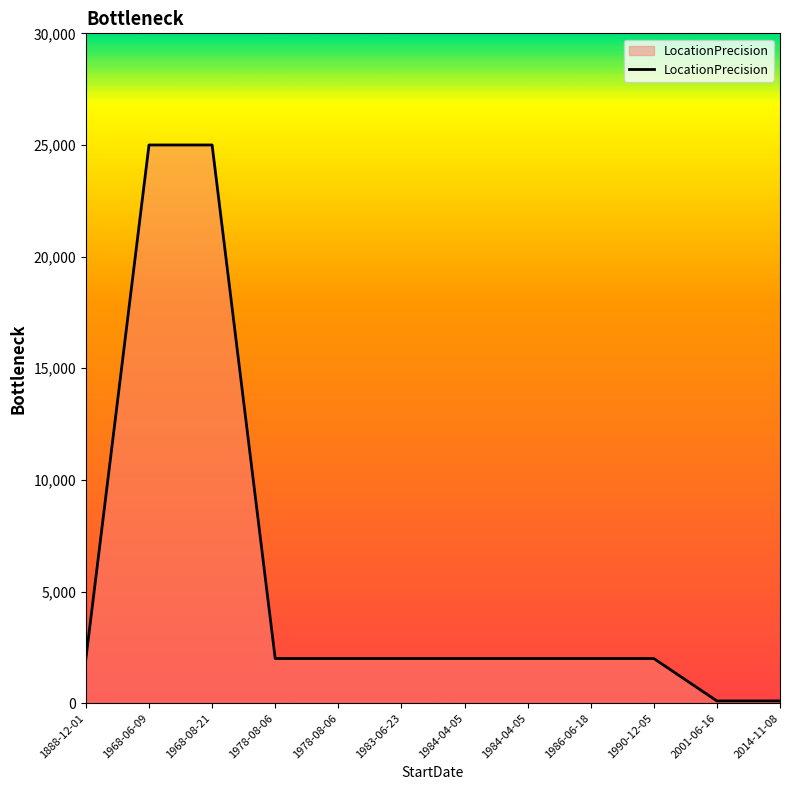

At which label is the value closest to 12550?

1986-06-18